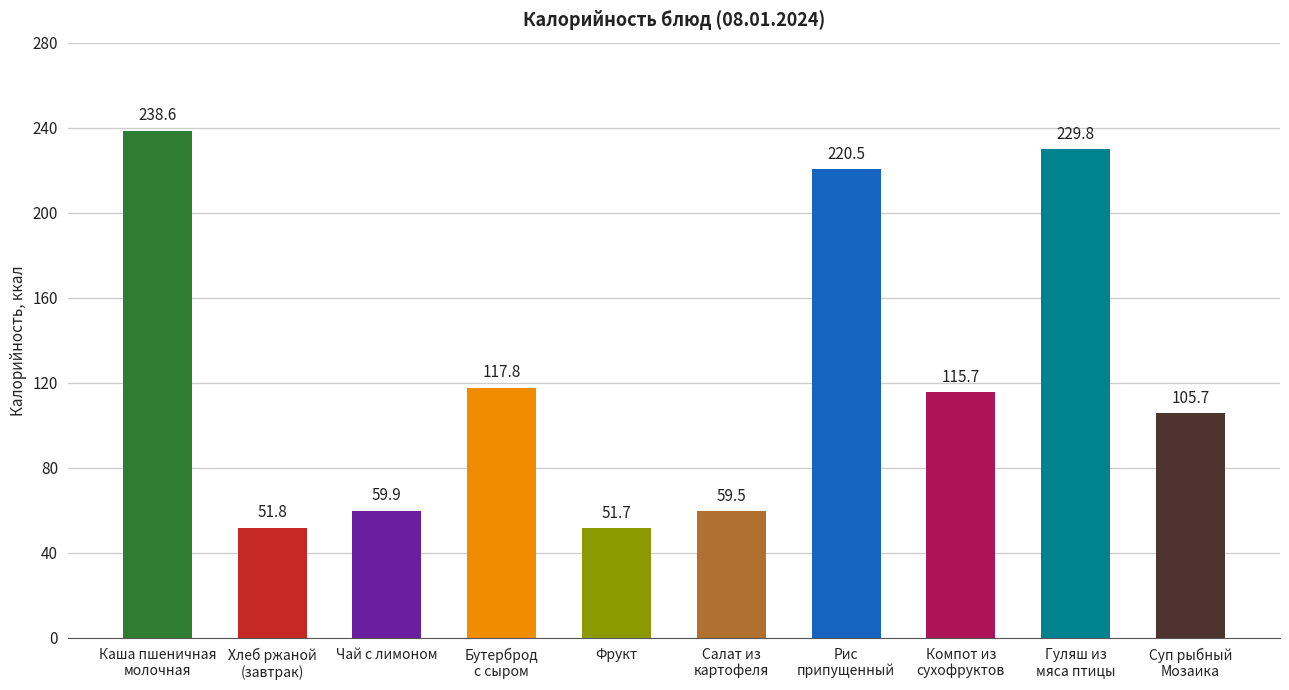

Count the number of values greater than 115.

5